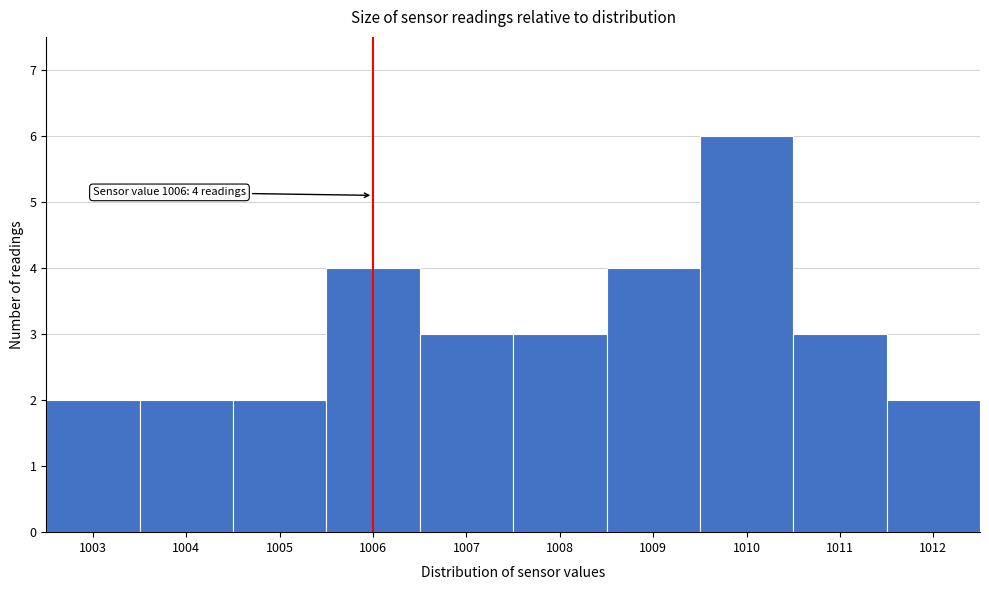

Reading right to left, list all the values displayed in this chart.

2	3	6	4	3	3	4	2	2	2